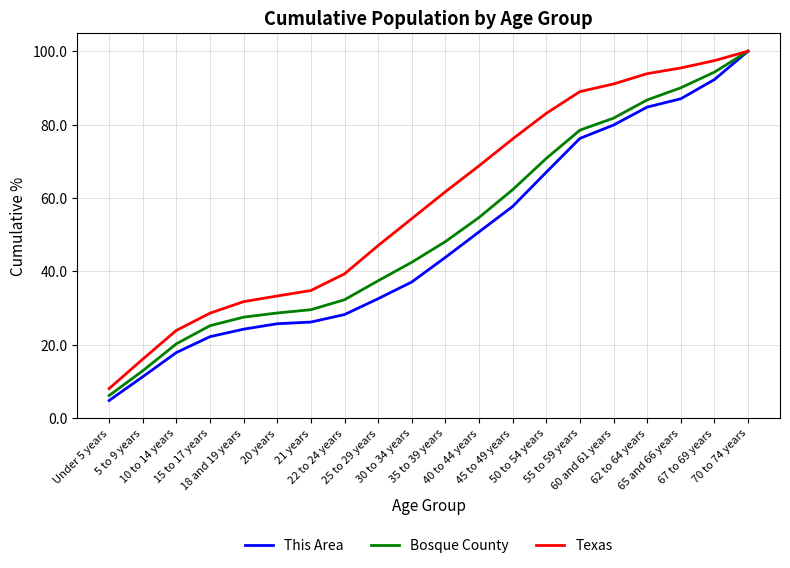

Rank the series by their average value, from lowest to highest.

This Area, Bosque County, Texas